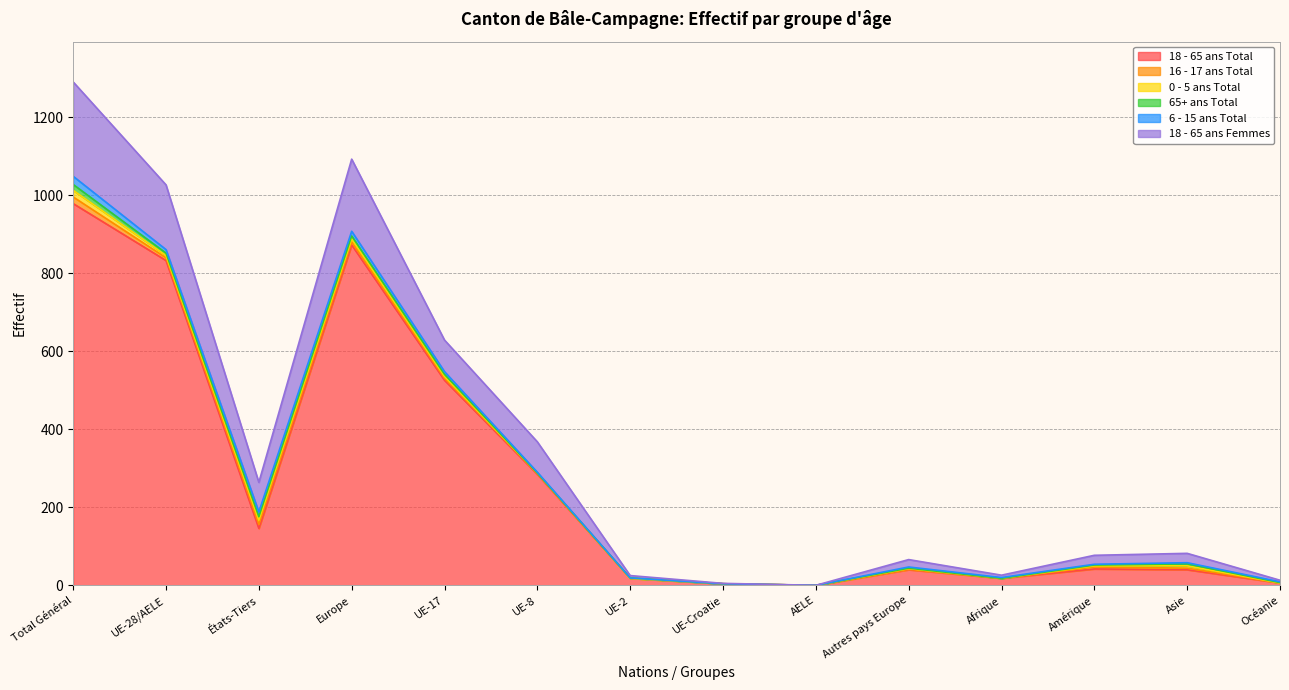

What is the sum of the 0 - 5 ans Total values at Europe and Total Général?

25